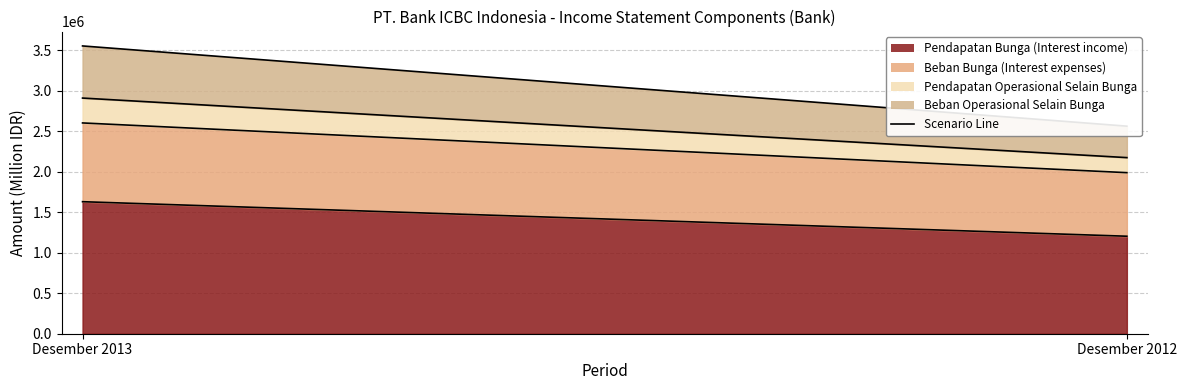

What is the difference between the Beban Operasional Selain Bunga (line) values at Desember 2012 and Desember 2013?

991076